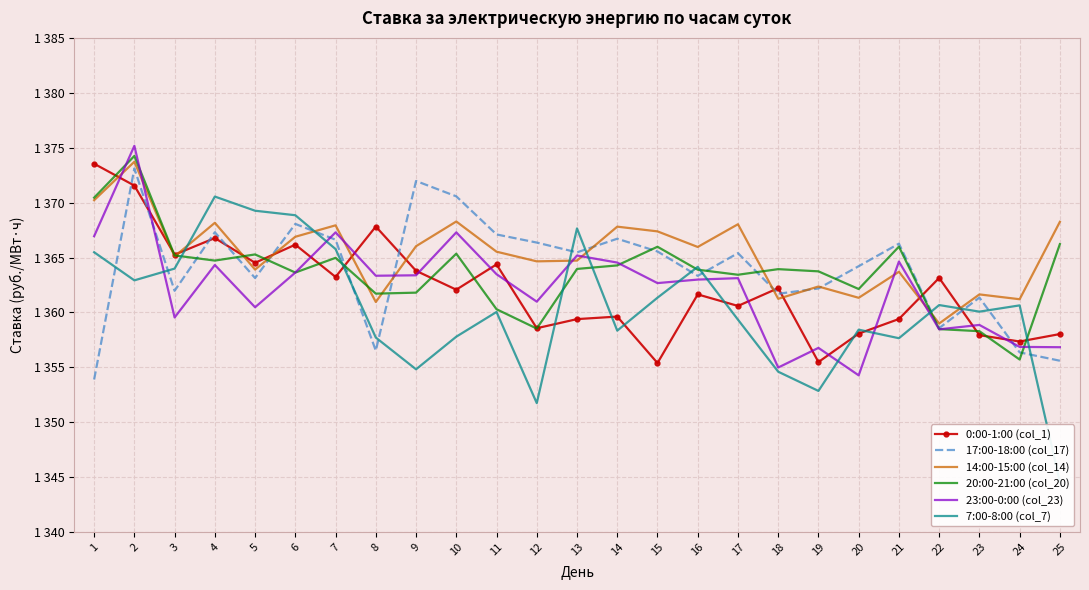

What is the greatest value displayed?

1375.2